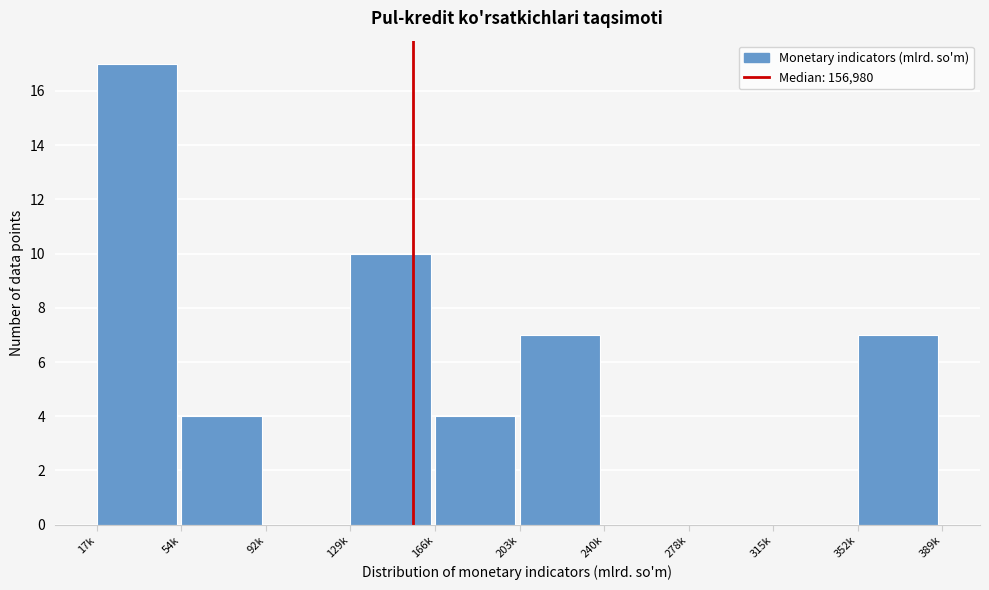

Reading left to right, transcribe all the data shown in this chart.

17k=17	54k=4	92k=0	129k=10	166k=4	203k=7	240k=0	278k=0	315k=0	352k=7